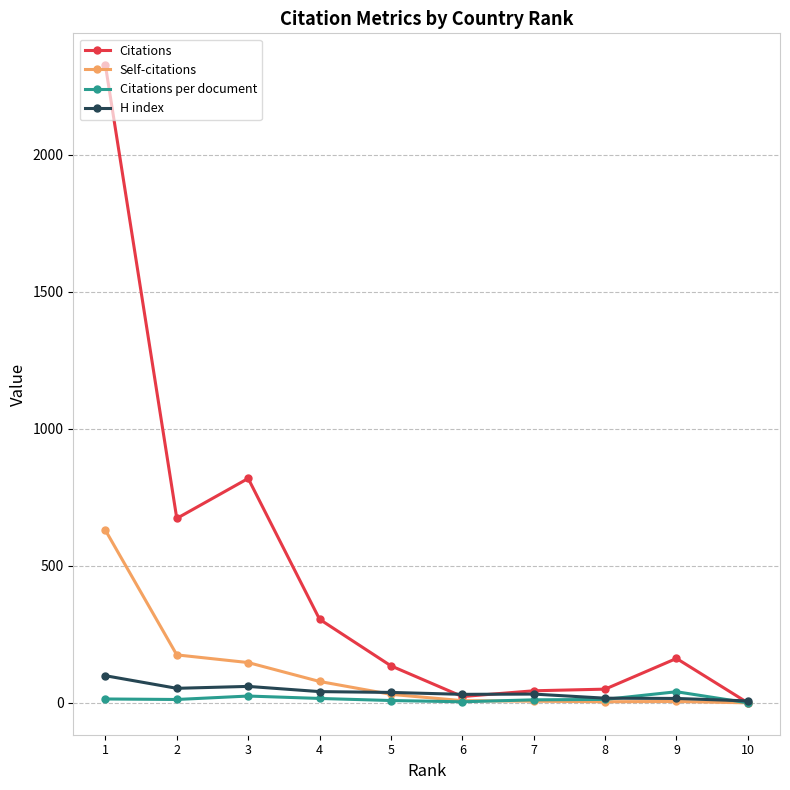

What is the difference between the maximum and minimum values in the Self-citations series?

630.0